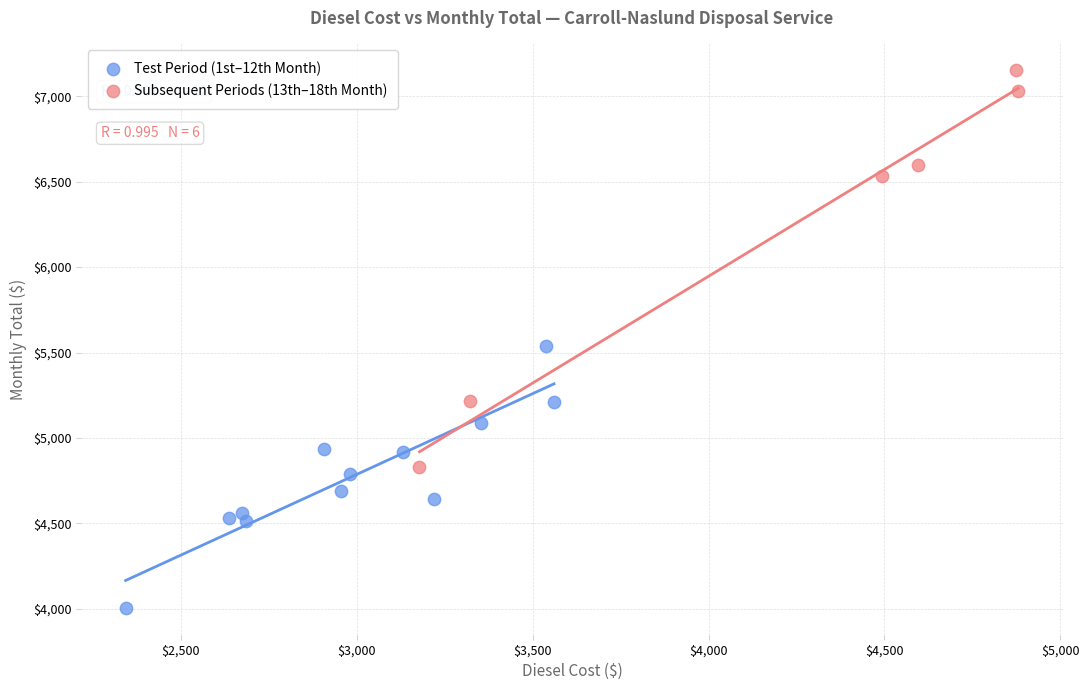

Which series reaches the maximum Y coordinate?

Subsequent Periods (13th–18th Month)